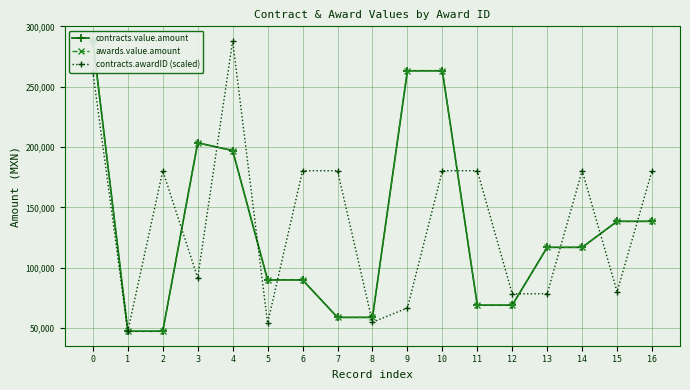

Reading left to right, what are all the values shown in this chart?

contracts.value.amount: 288000.0	47414.0	47414.0	203500.0	197100.0	89910.0	89910.0	58860.0	58860.0	263200.0	263200.0	69000.0	69000.0	116903.0	116903.0	138444.3	138444.3
awards.value.amount: 288000.0	47414.0	47414.0	203500.0	197100.0	89910.0	89910.0	58860.0	58860.0	263200.0	263200.0	69000.0	69000.0	116903.0	116903.0	138444.3	138444.3
contracts.awardID (scaled): 262229.7	47414.0	180344.5	91557.8	288000.0	54029.7	180368.3	180378.4	54822.5	66687.3	180384.3	180399.7	78345.7	78503.9	180401.6	80057.5	180405.3